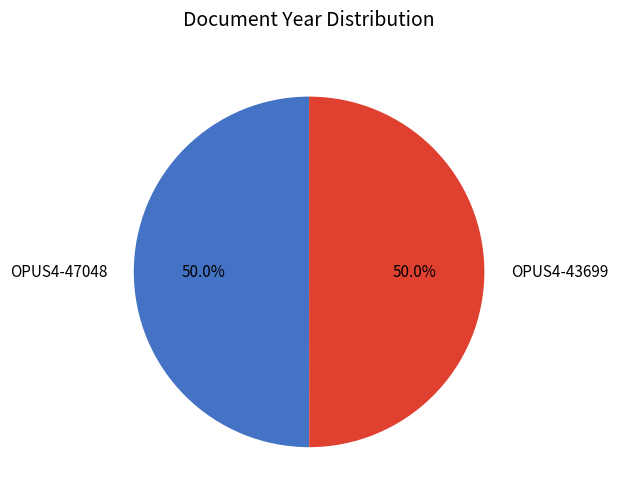

What is the total percentage of OPUS4-47048 and OPUS4-43699?

100.0%